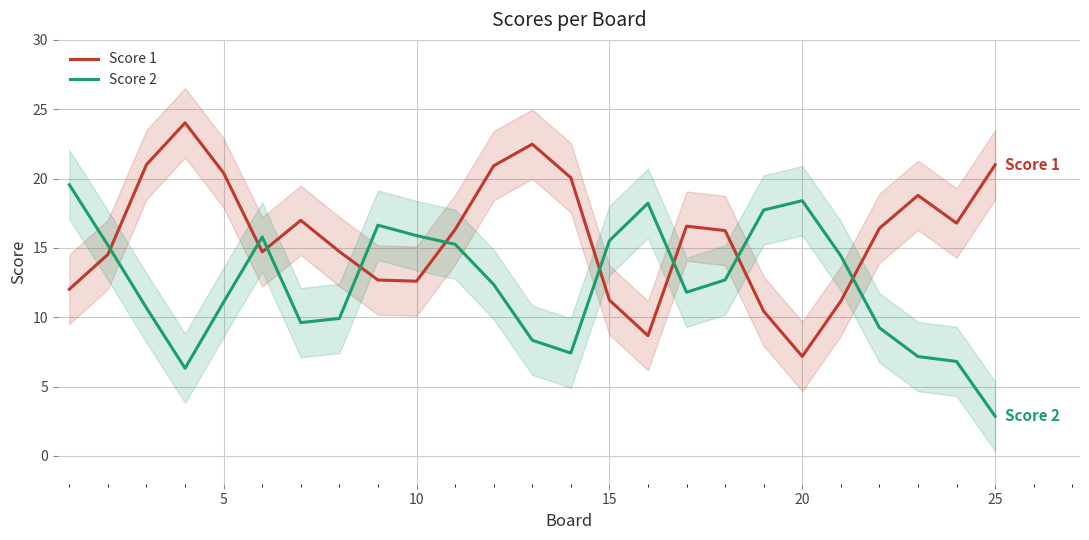

Which series ends up on top after the final intersection of Score 1 and Score 2?

Score 1